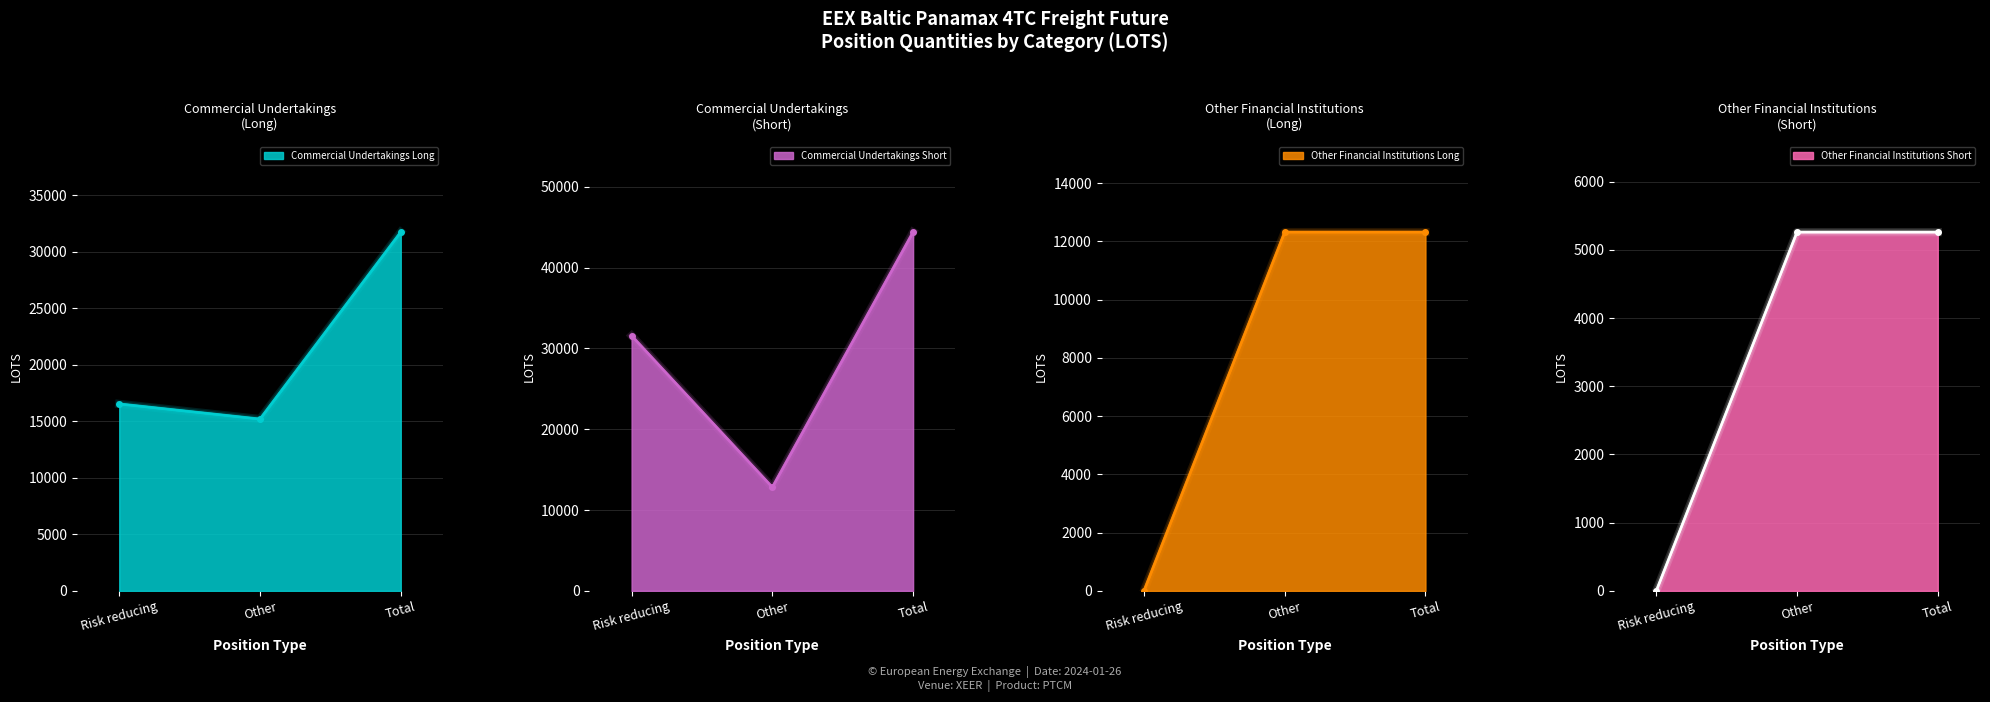

At which category is the sum across all series the highest?

Total